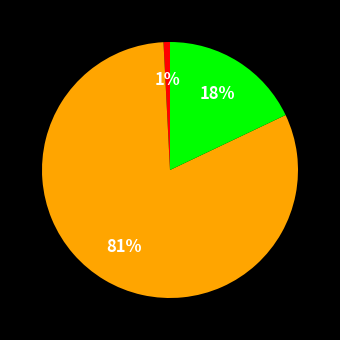

To the nearest percent, what is the average slice percentage?

33%